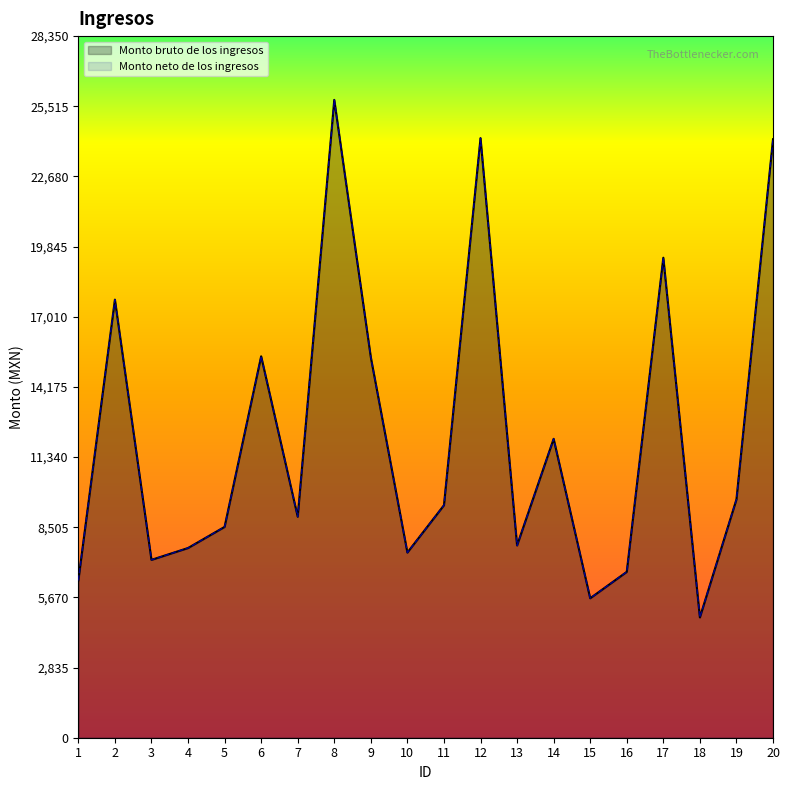

Which category has the highest value in the Monto bruto de los ingresos series?

8